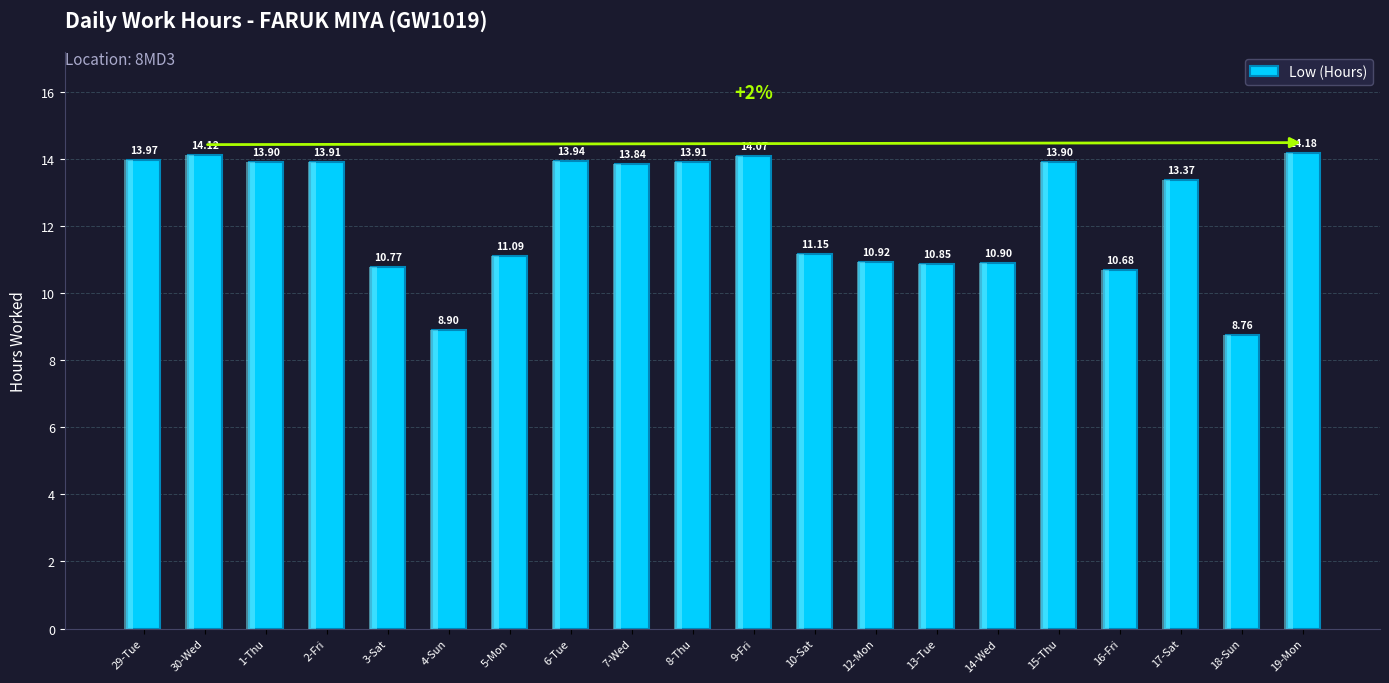

What value does the data have at 14-Wed?

10.9